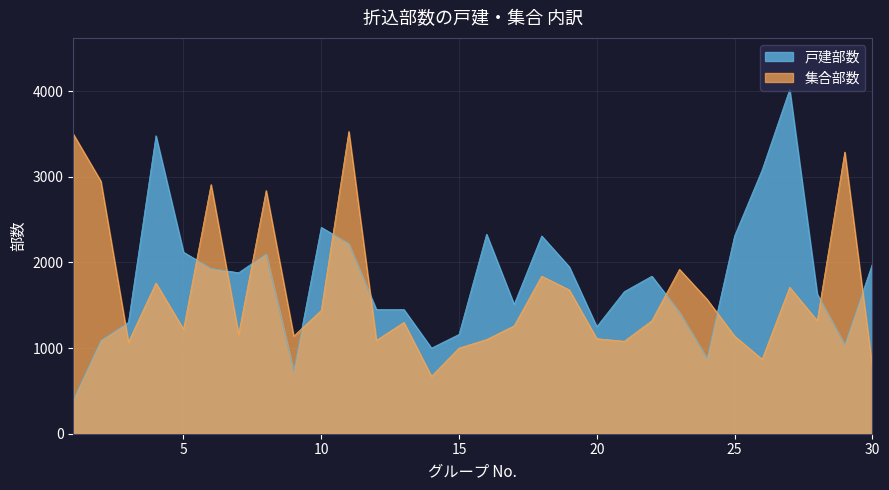

What is the difference between the 集合部数 values at 19 and 17?

420